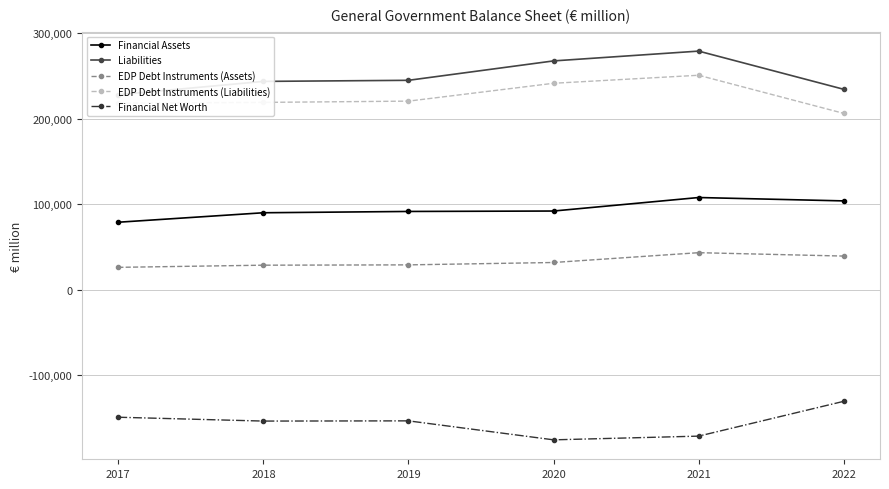

Which category has the lowest value across all series?

2020